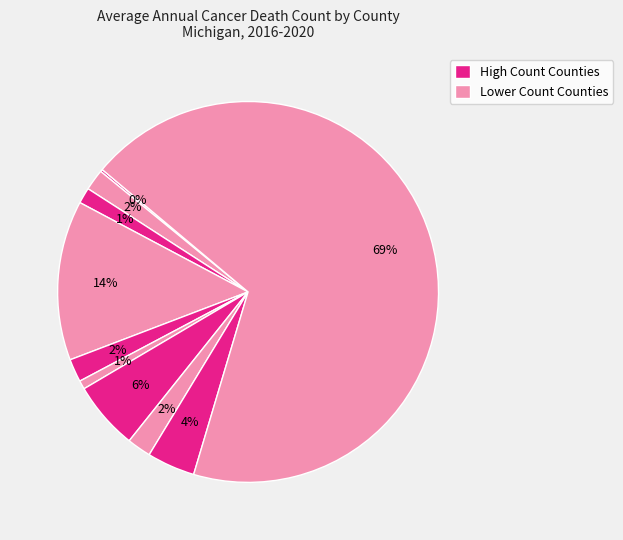

Rank the categories by value from lowest to highest.

Keweenaw County, Alger County, Benzie County, Leelanau County, Antrim County, Charlevoix County, Marquette County, Grand Traverse County, Ottawa County, Oakland County